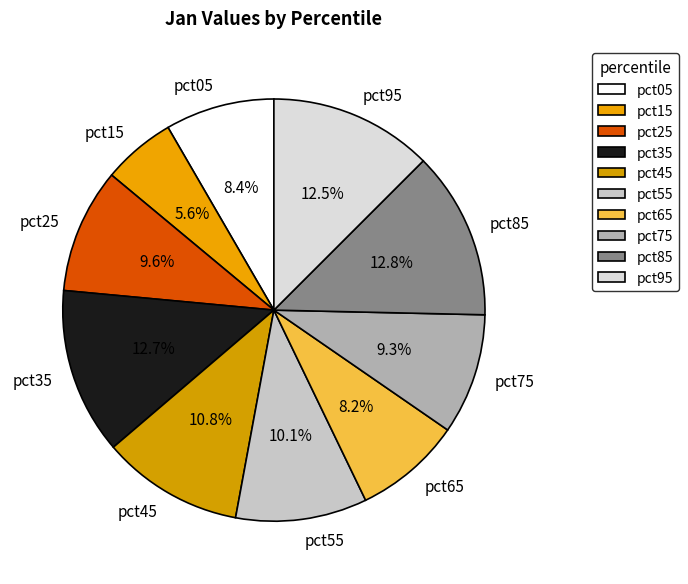

Is there a majority slice in this chart?

No